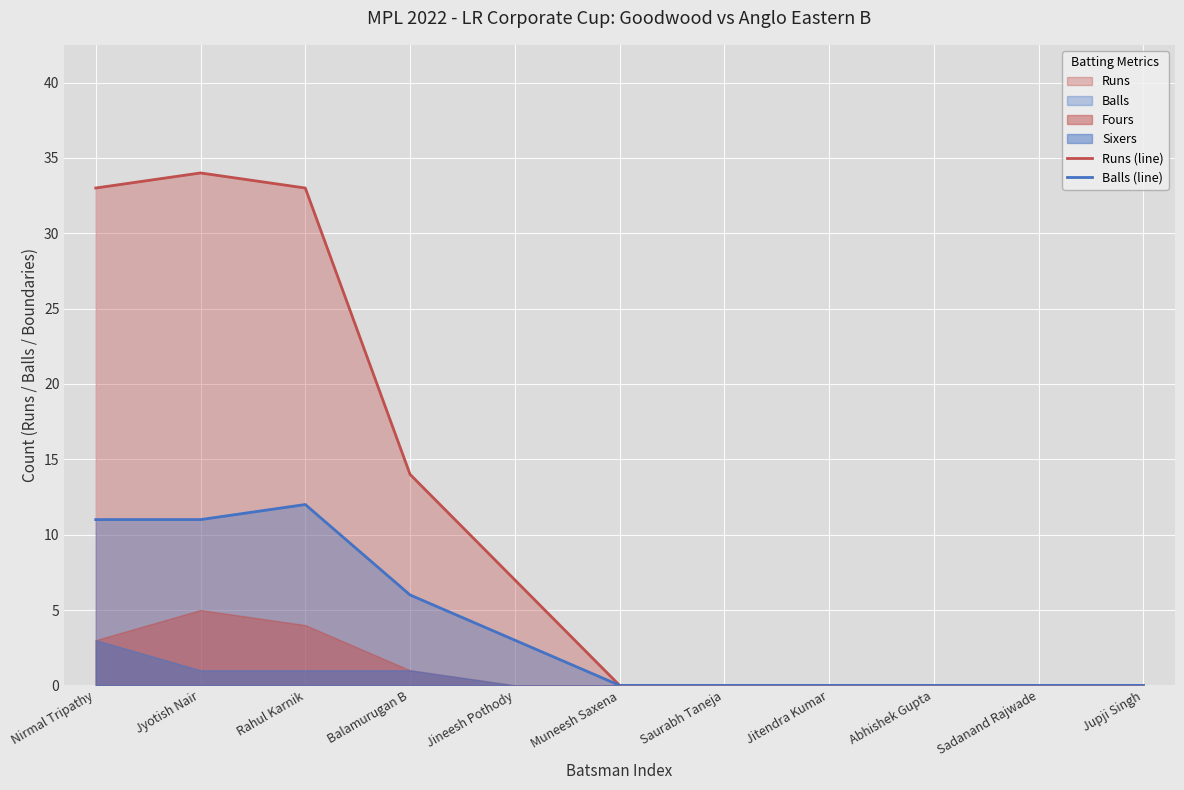

What position from the left is Jupji Singh?

11